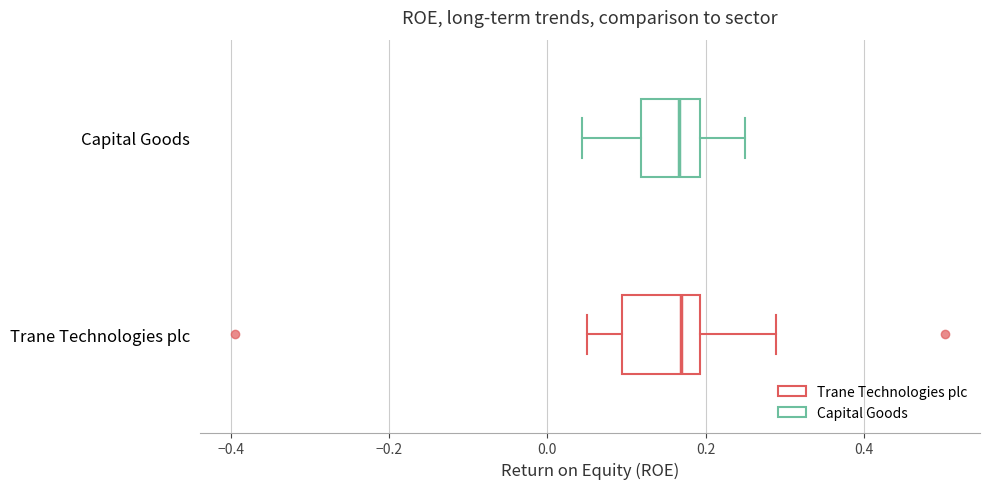

Reading bottom to top, transcribe this box plot: for each box, give where its median line is, the range the box spans, and where its two whiskers end, as read against the x-axis. The values are not printed on the chart, so give them approximately, as read against the axis.

Trane Technologies plc: median 0.16, box 0.10 to 0.20, whiskers 0.04 to 0.28
Capital Goods: median 0.16, box 0.12 to 0.20, whiskers 0.04 to 0.24